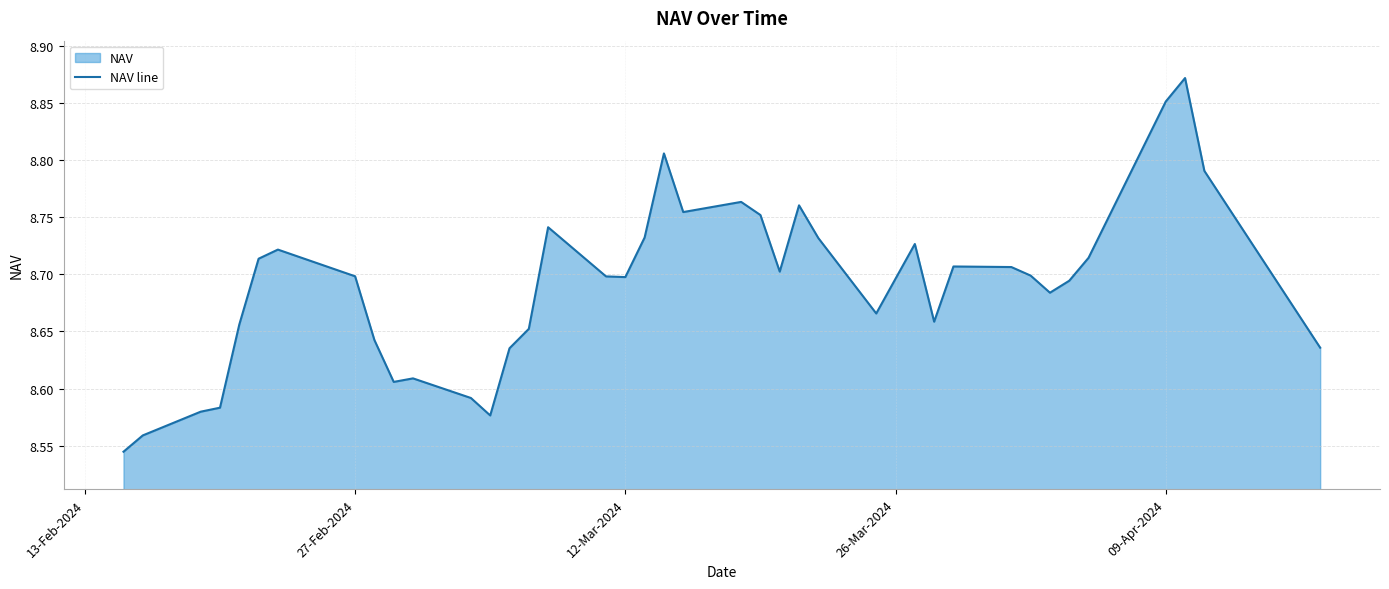

What is the difference between the second highest and second lowest values?

0.3